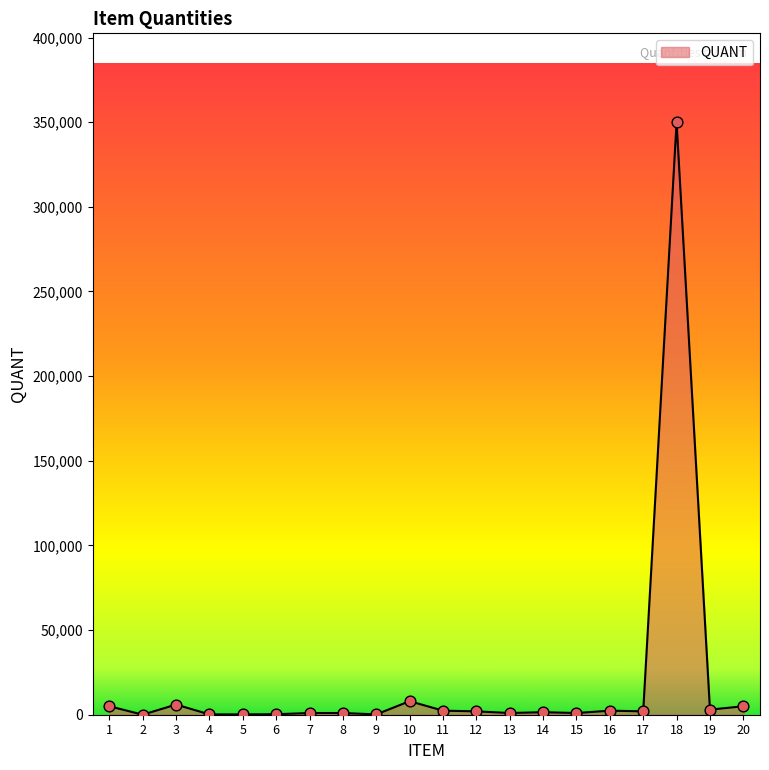

What is the change in value from 4 to 17?

+1800